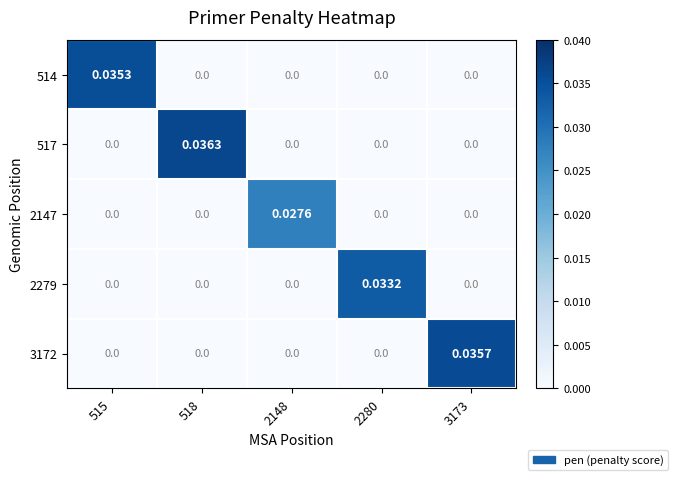

Is the value of 514 at 3173 greater than the value of 2279 at 2280?

No